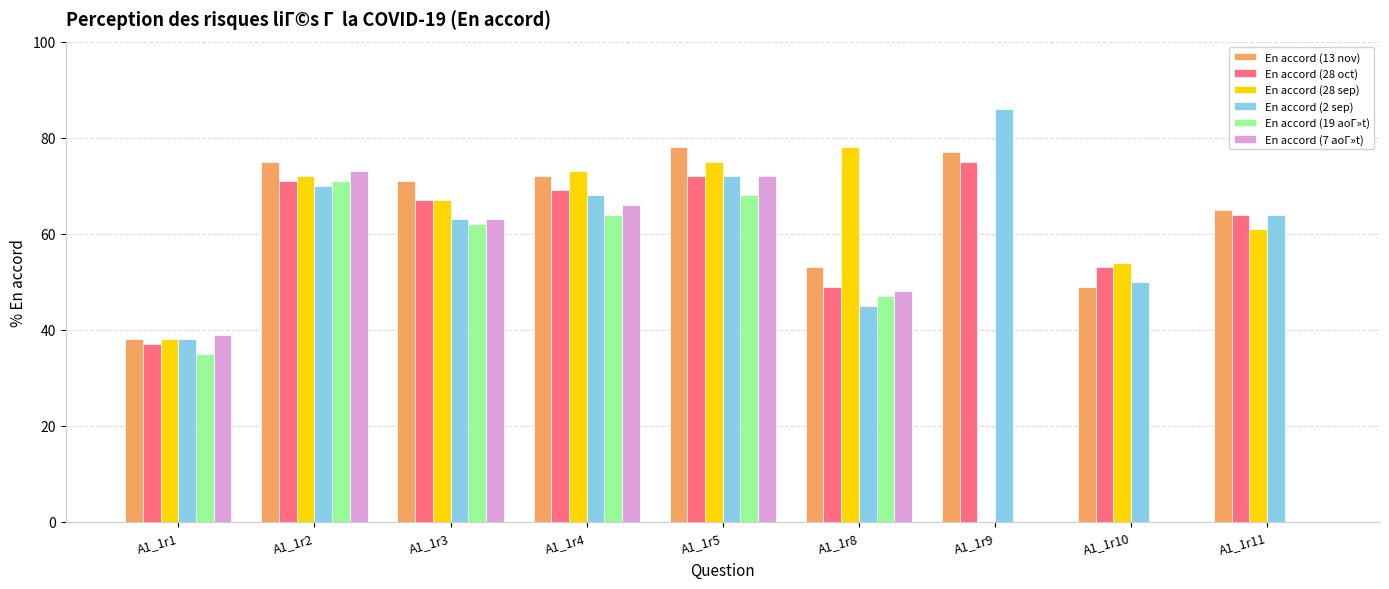

How many groups of bars are there?

9